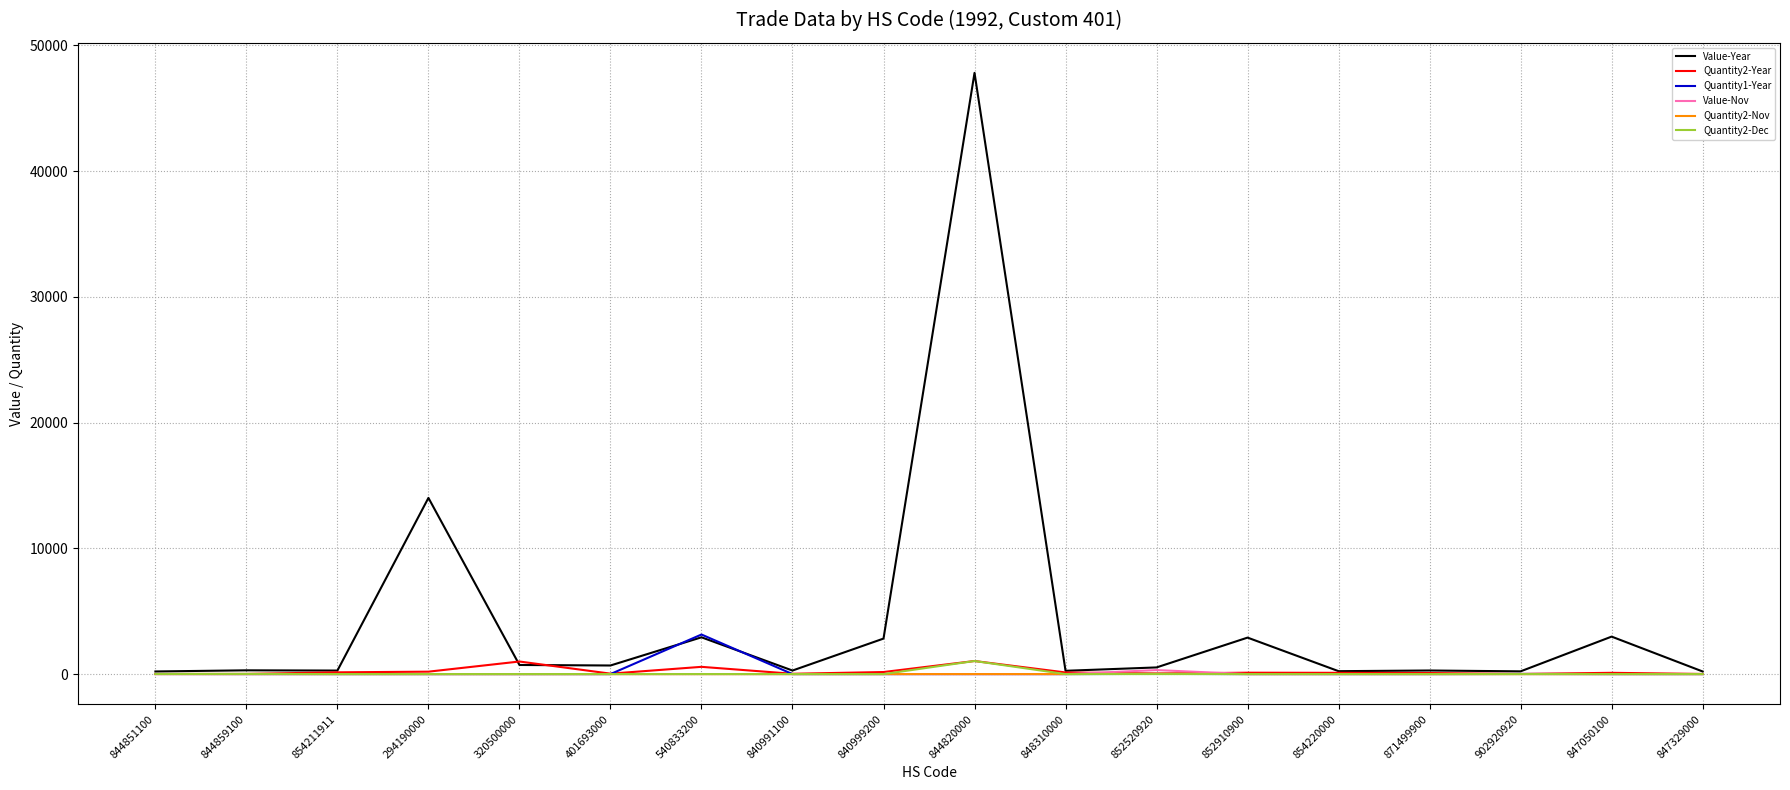

The value of Value-Nov at 848310000 is 0. True or false?

True